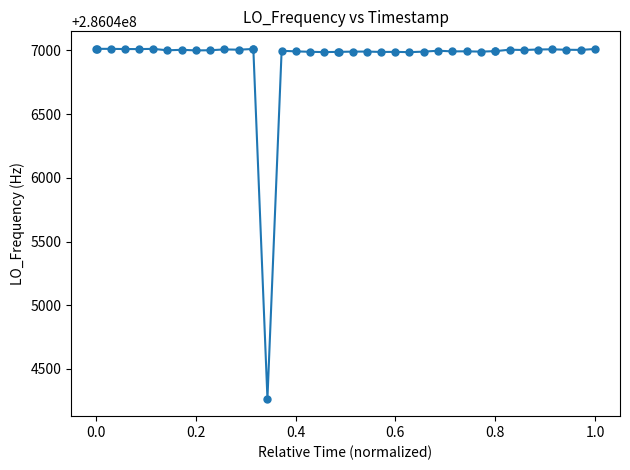

What is the value of the 23rd point from the left?

286046990.7